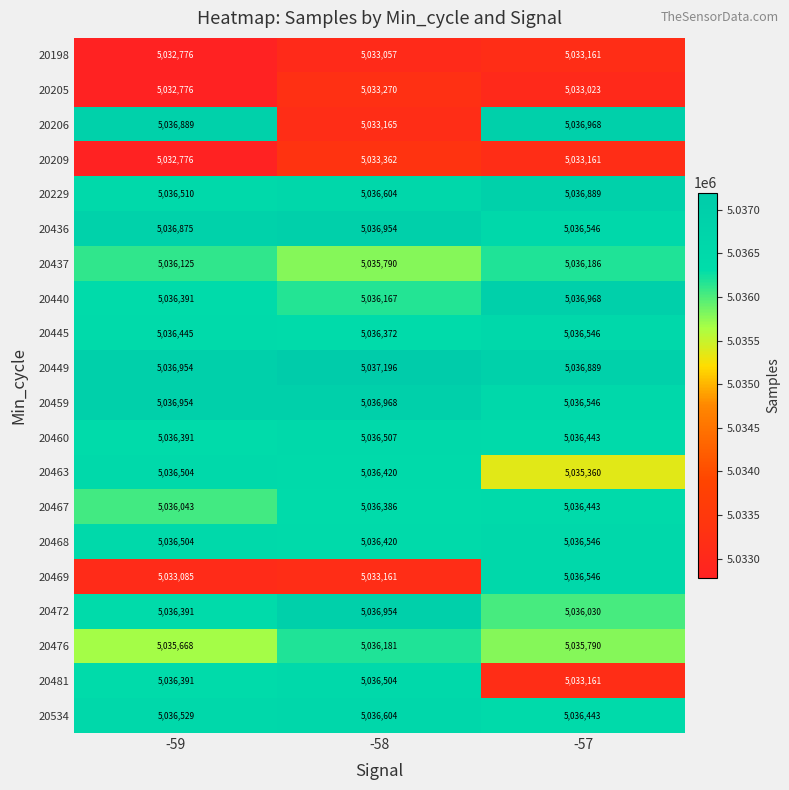

Which series has the largest total across all categories?

20449